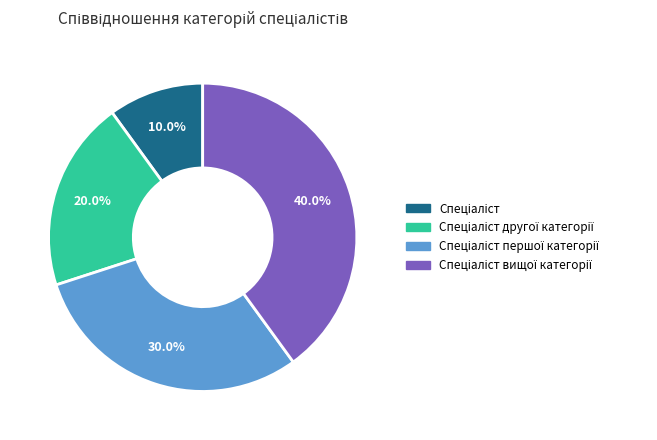

Is there any slice that represents more than half of the pie?

No